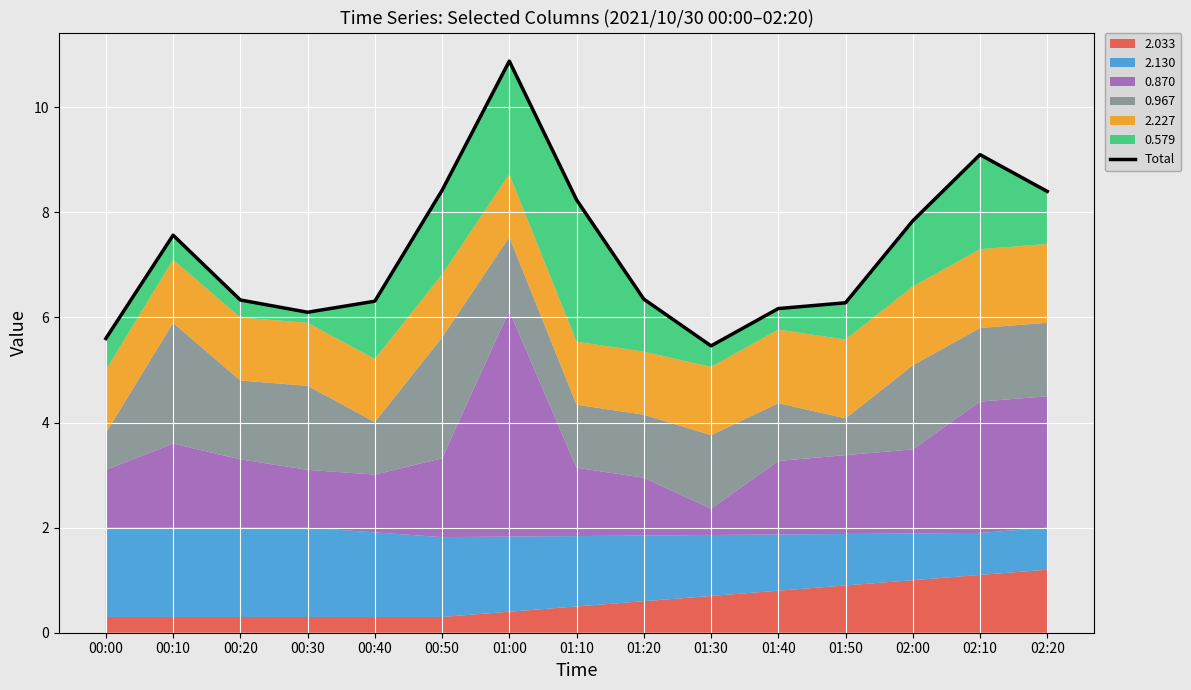

Reading left to right, list all the values displayed in this chart.

5.6	7.6	6.3	6.1	6.3	8.4	10.9	8.2	6.4	5.5	6.2	6.3	7.8	9.1	8.4